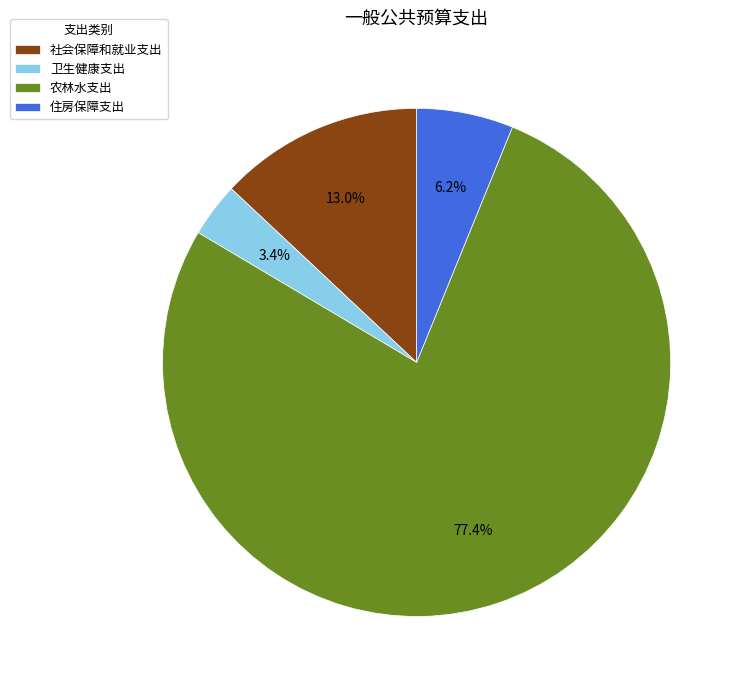

Rank the categories by value from highest to lowest.

农林水支出, 社会保障和就业支出, 住房保障支出, 卫生健康支出